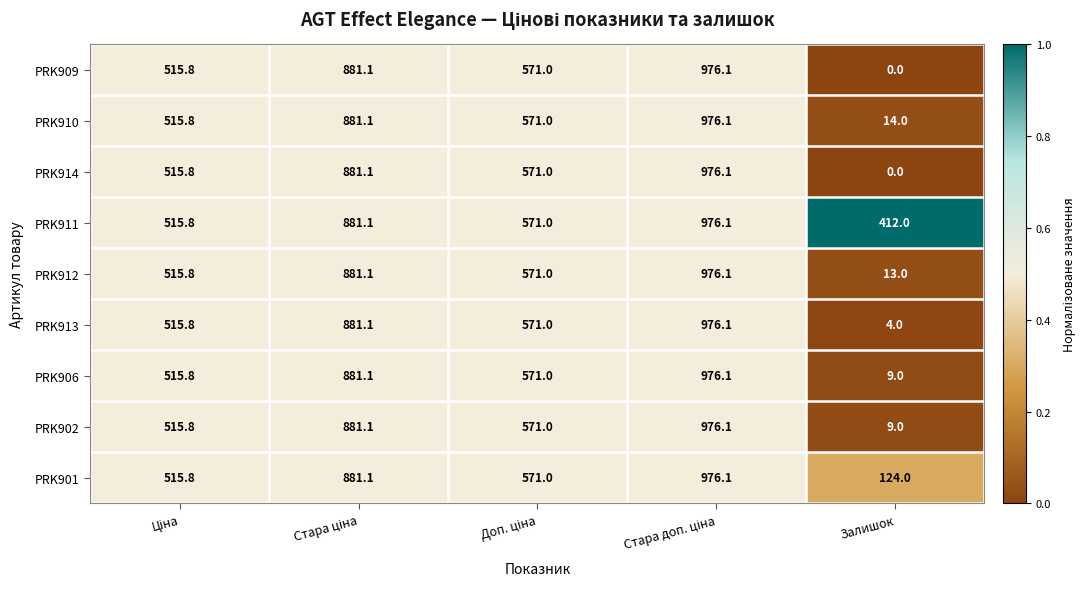

What is the greatest value displayed?

976.1